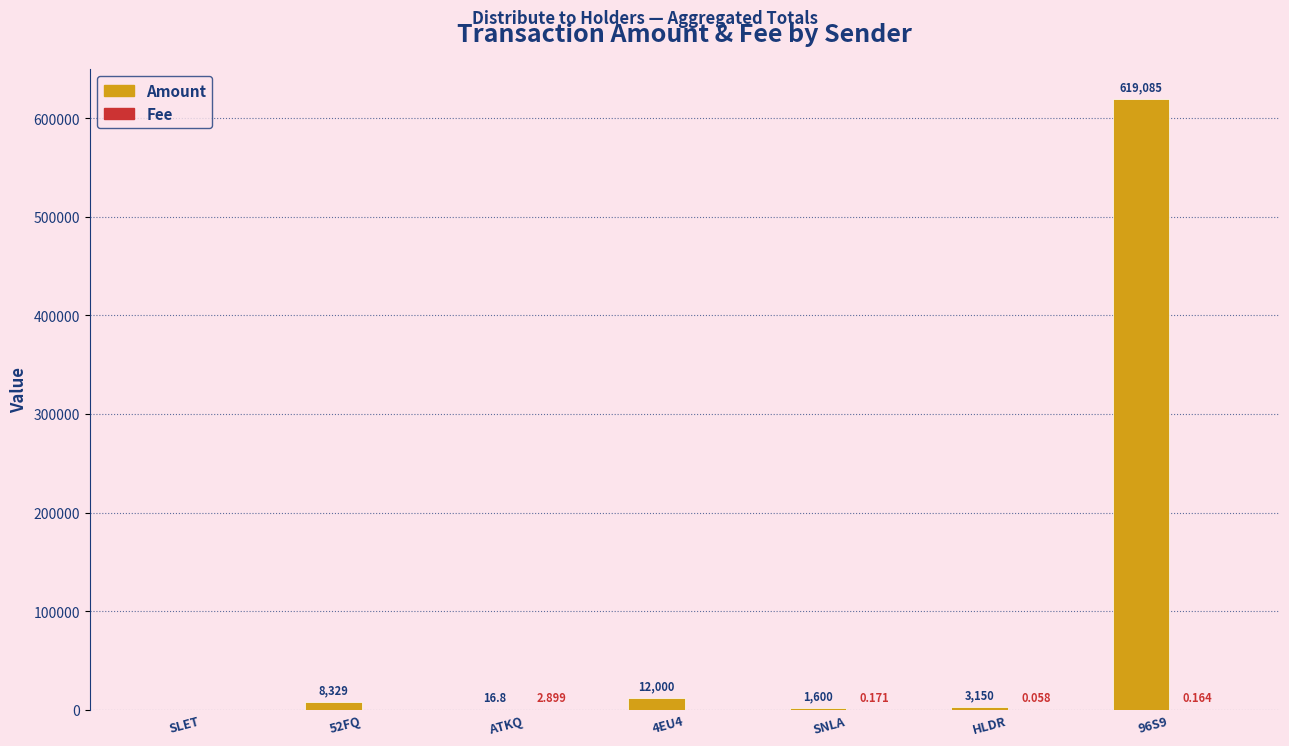

The Amount series shows 8329.3 at 52FQ. True or false?

True